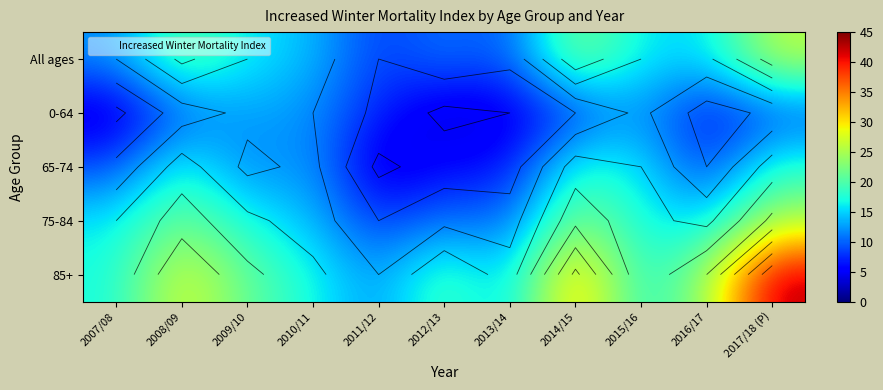

Between 2015/16 and 2017/18 (P), which series saw the biggest shift?

85+